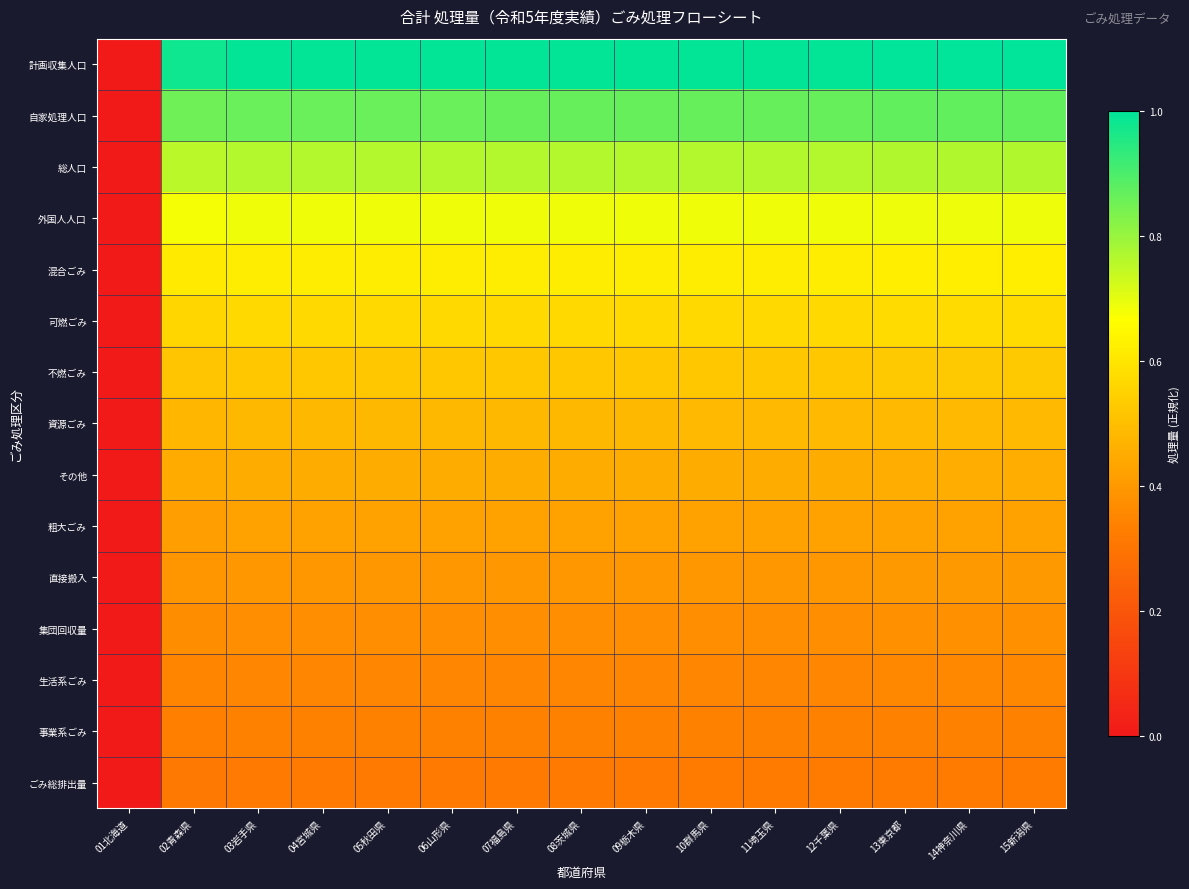

What is the difference between the highest and lowest values at 03岩手県?

0.7